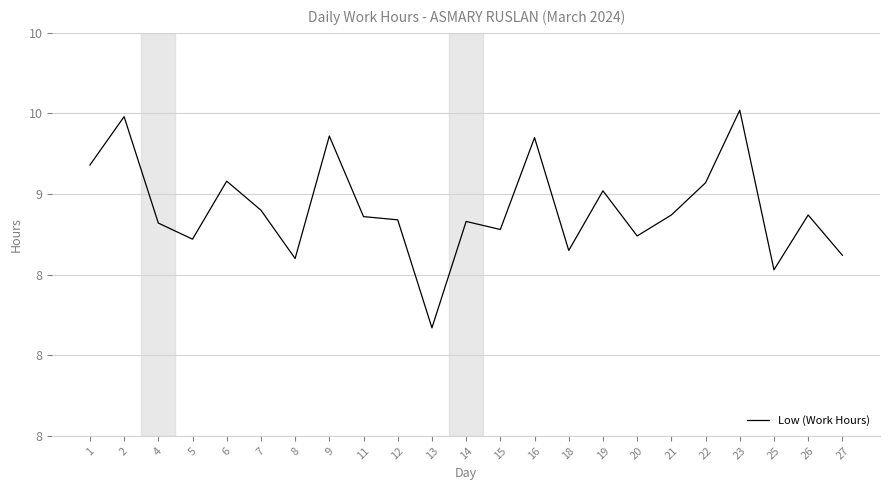

What is the value of the 9th point from the left?

8.9